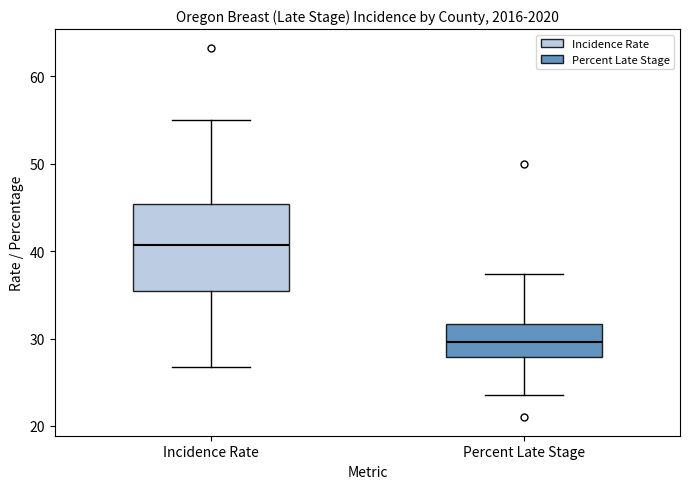

Which box is the tallest, from its lower edge to its upper edge?

Incidence Rate